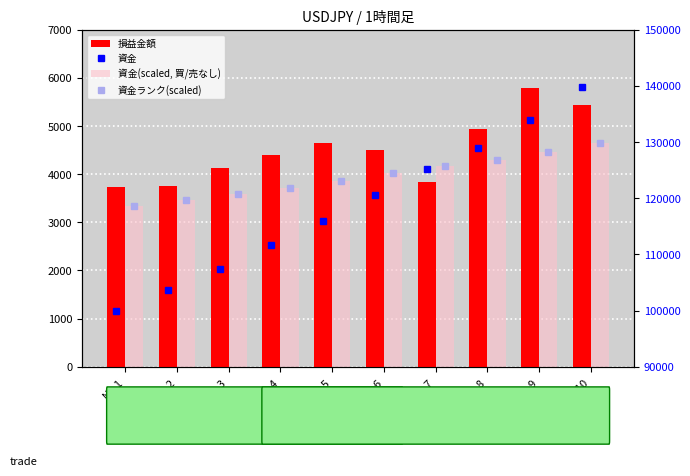

Which category has the lowest value across all series?

No.1